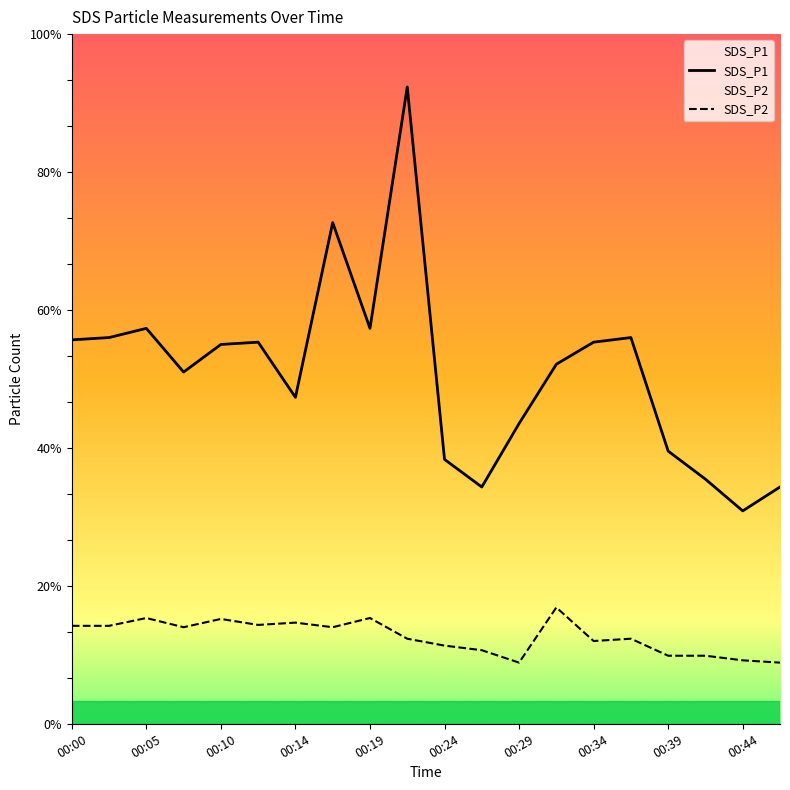

How many lines are shown in the chart?

2